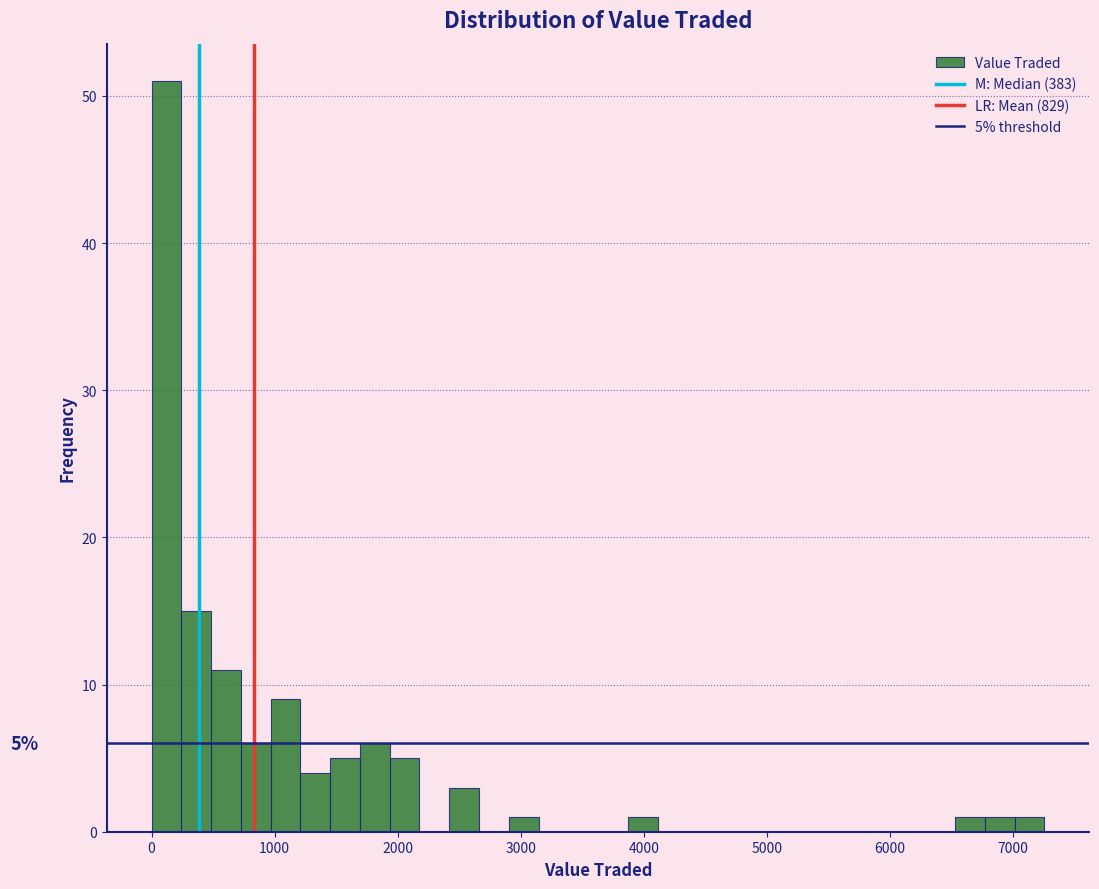

Read against the x-axis, roughly where is the centre of the tallest bar?

100